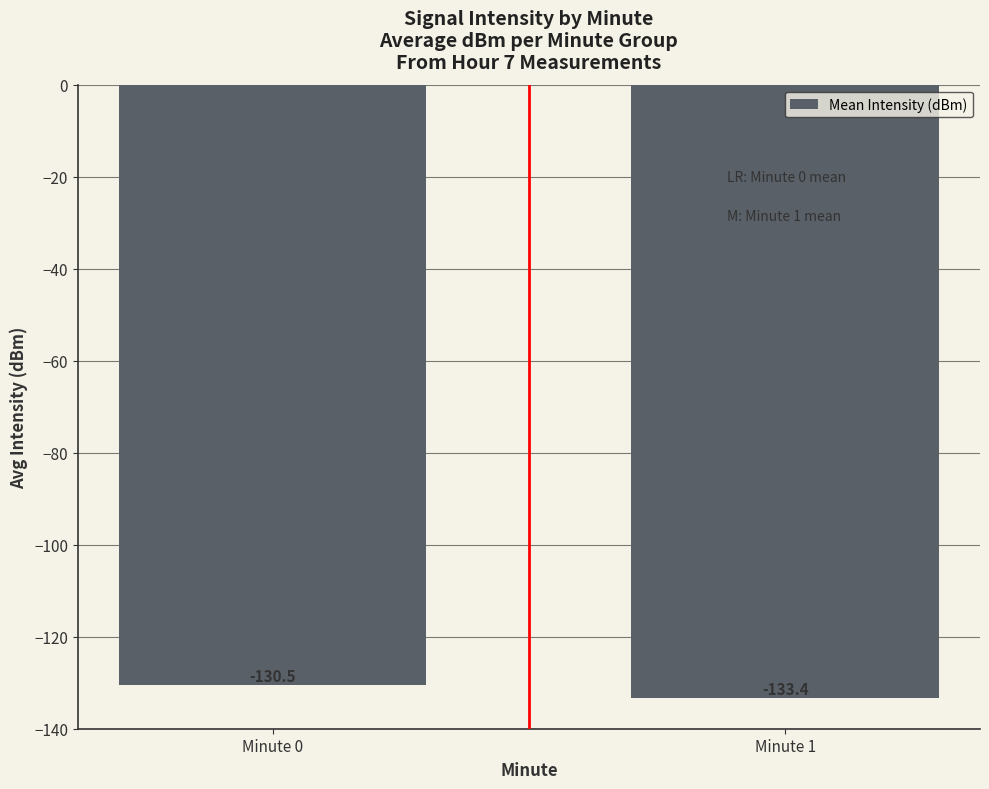

True or false: the data shows -80.3 at Minute 0.

False